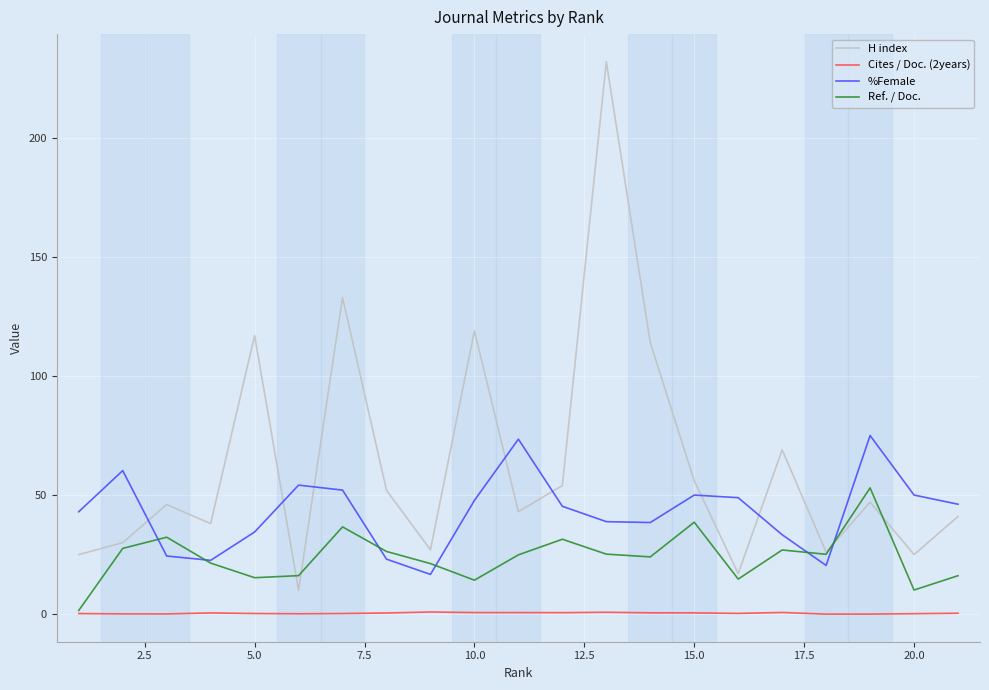

Rank the series by their average value, from lowest to highest.

Cites / Doc. (2years), Ref. / Doc., %Female, H index